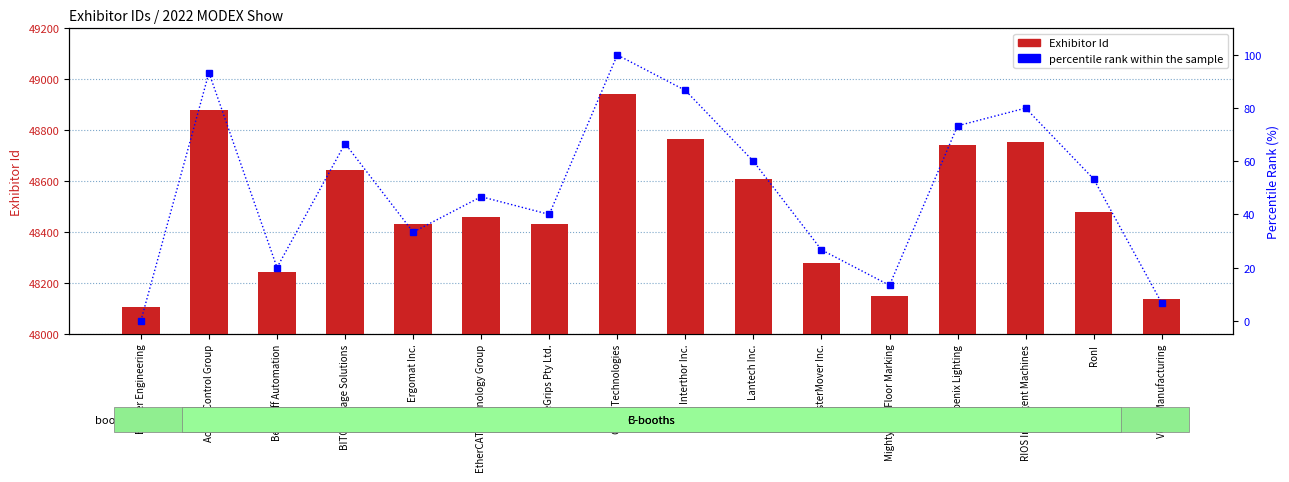

Rank the series at Grace Technologies from highest to lowest value.

Exhibitor Id, percentile rank within the sample